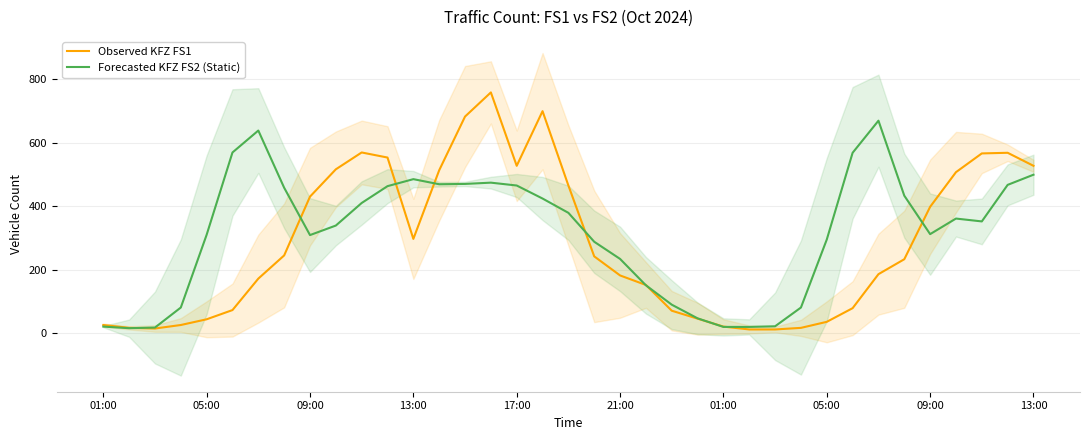

What is the sum of the Observed KFZ FS1 values at 17 and 01:00?

871